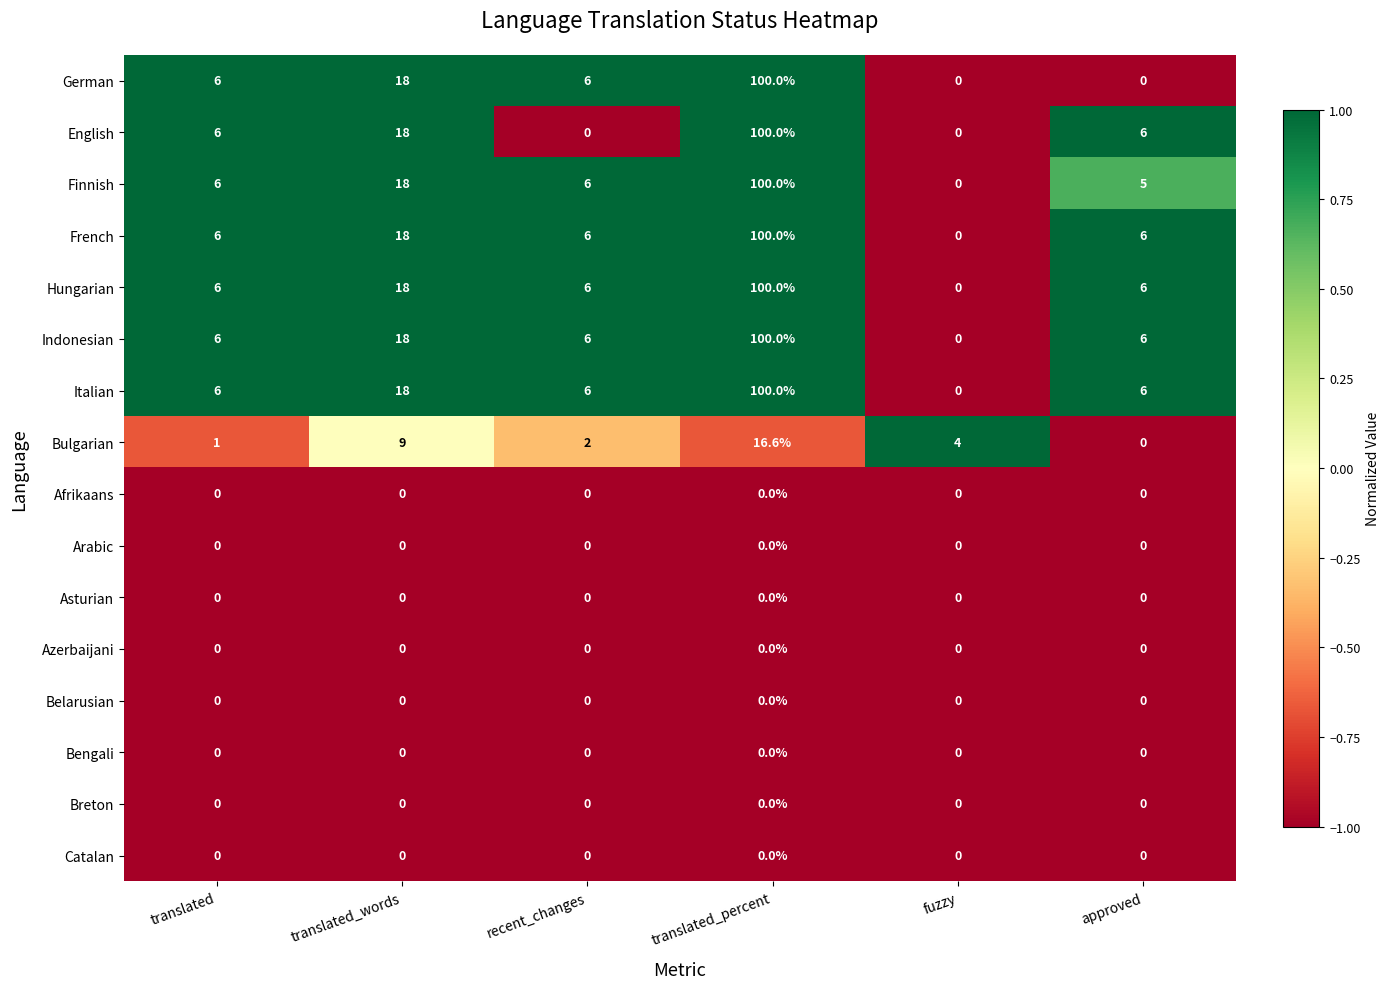

Which label corresponds to the largest value in the chart?

translated_percent